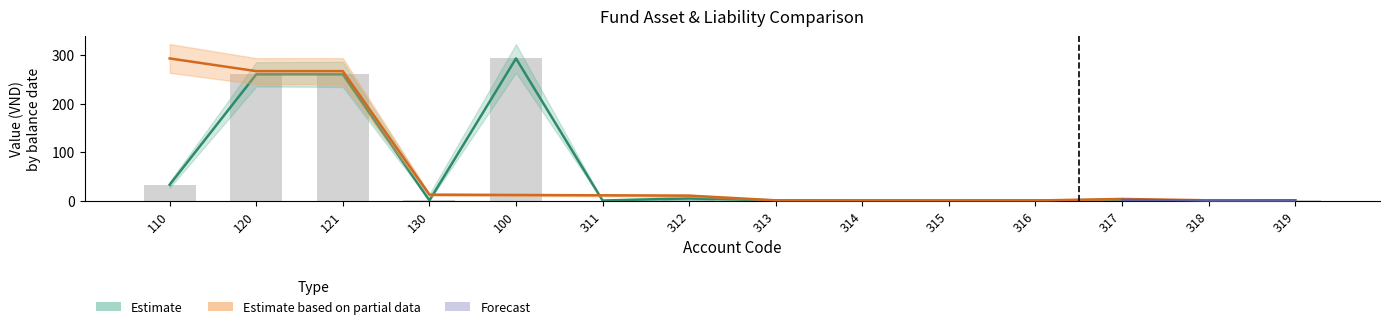

Is it true that the value at 313 is 0.2?

True